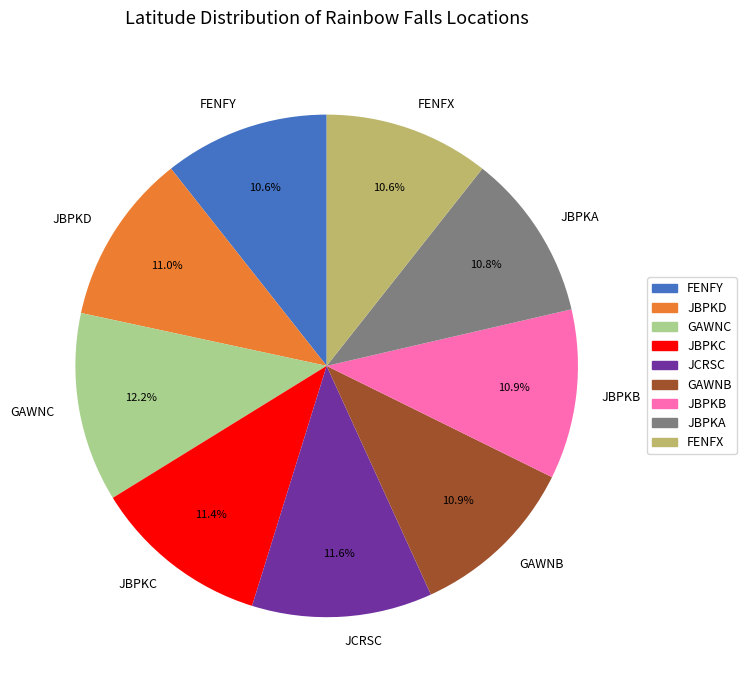

Does FENFY account for over 50% of the chart?

No